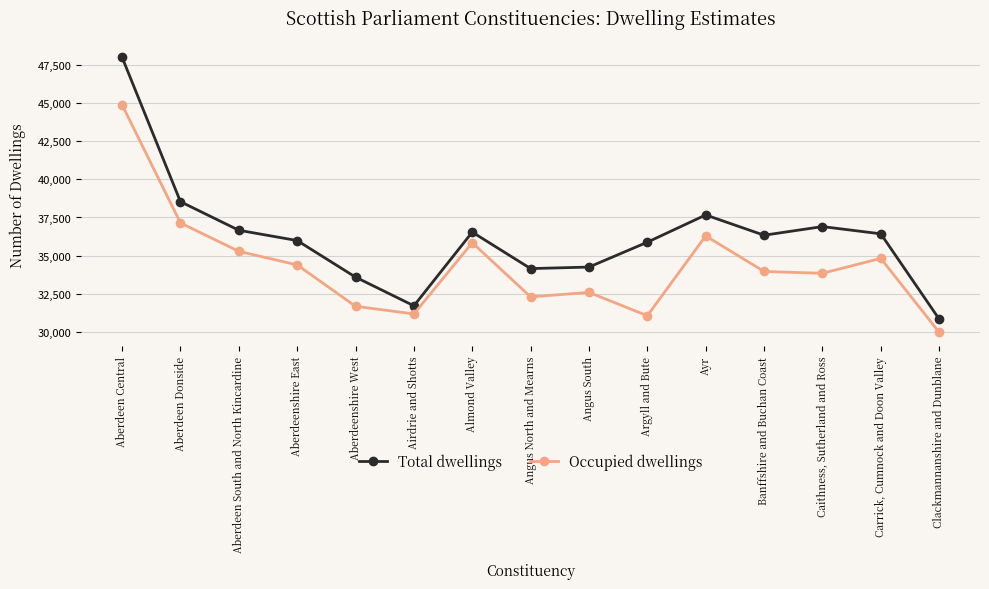

What is the difference between the maximum and second lowest values in the Occupied dwellings series?

13787